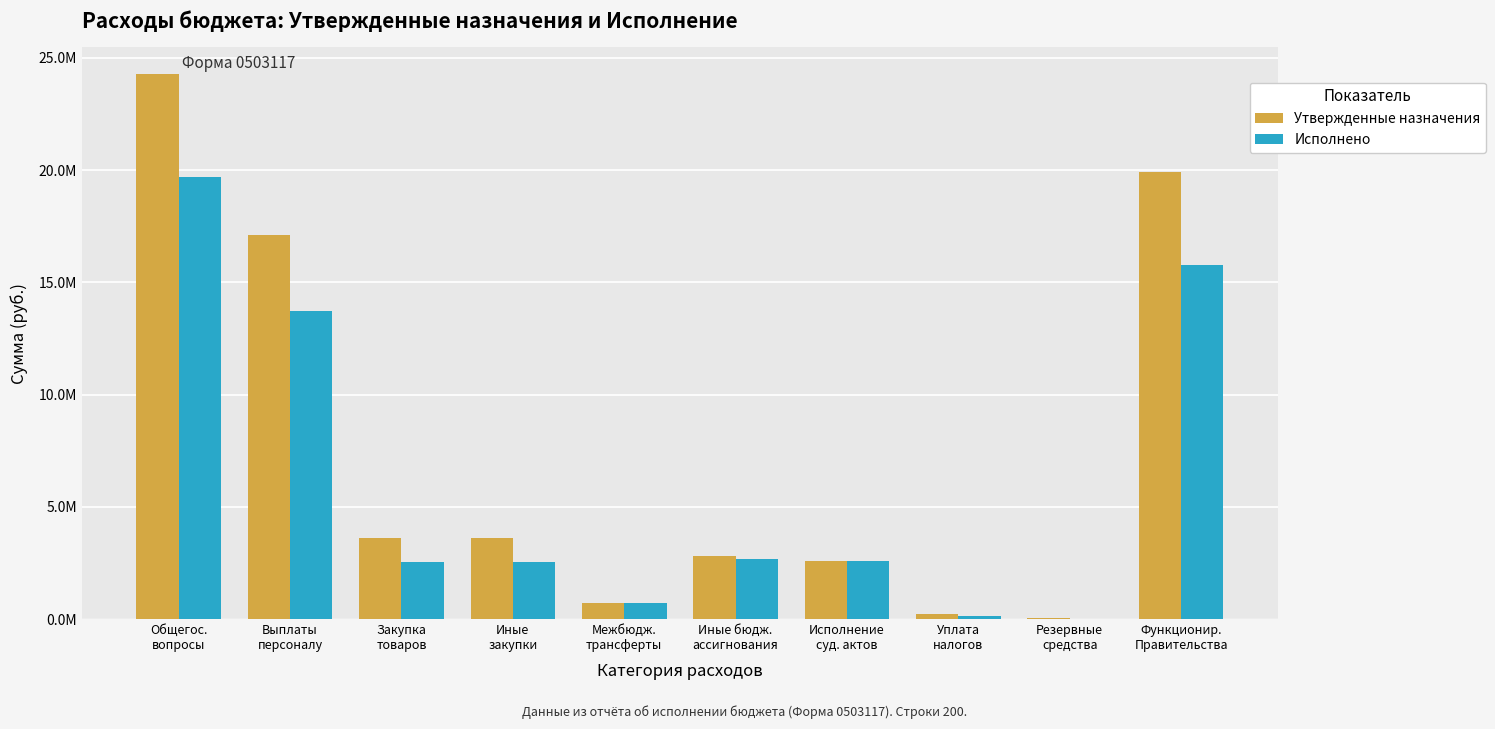

Where is Утвержденные назначения nearest to the value 12157306?

Выплаты
персоналу